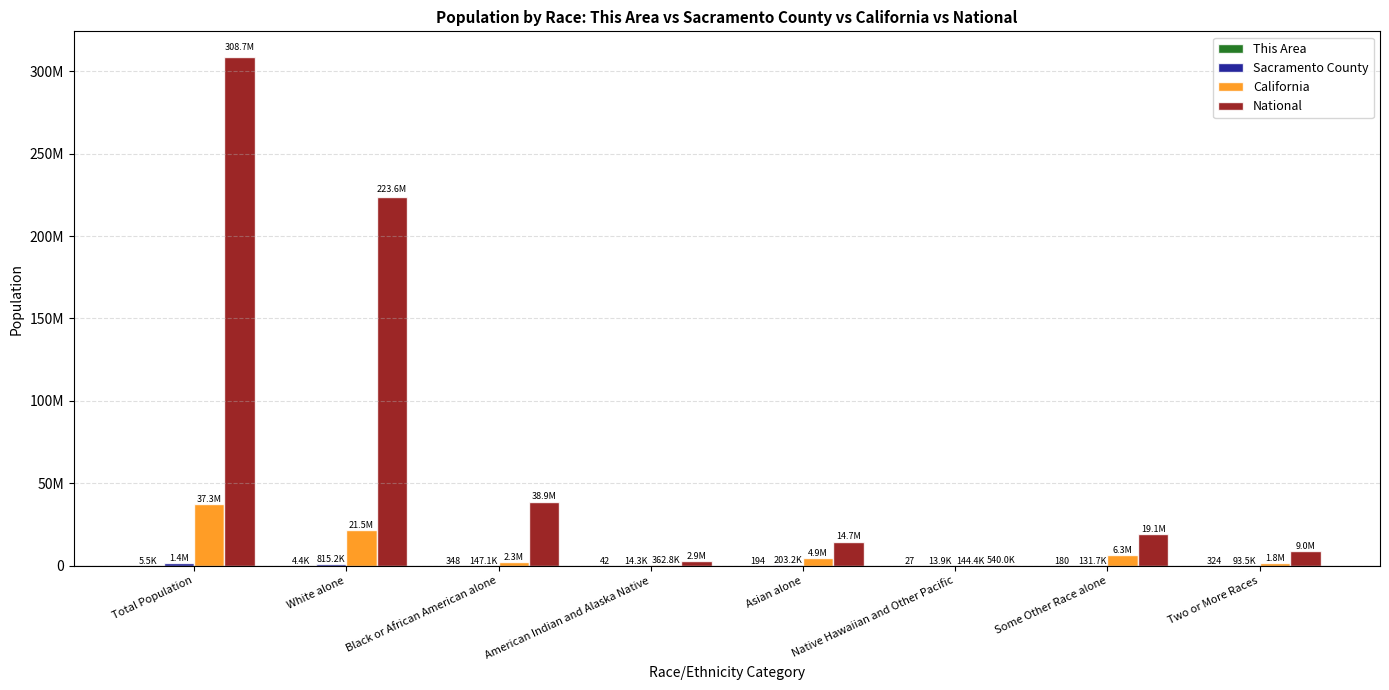

What is the difference between the National values at Some Other Race alone and Asian alone?

4433116